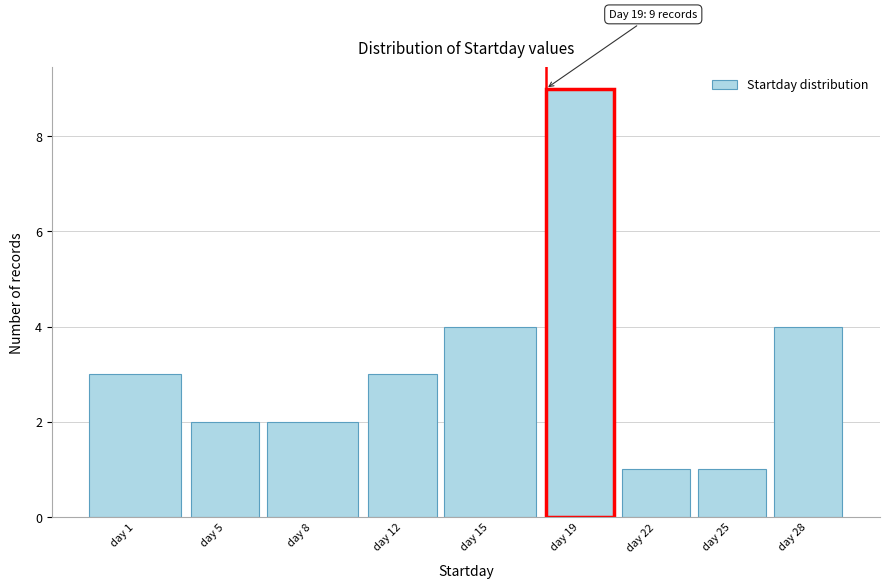

Reading right to left, list all the values displayed in this chart.

4	1	1	9	4	3	2	2	3